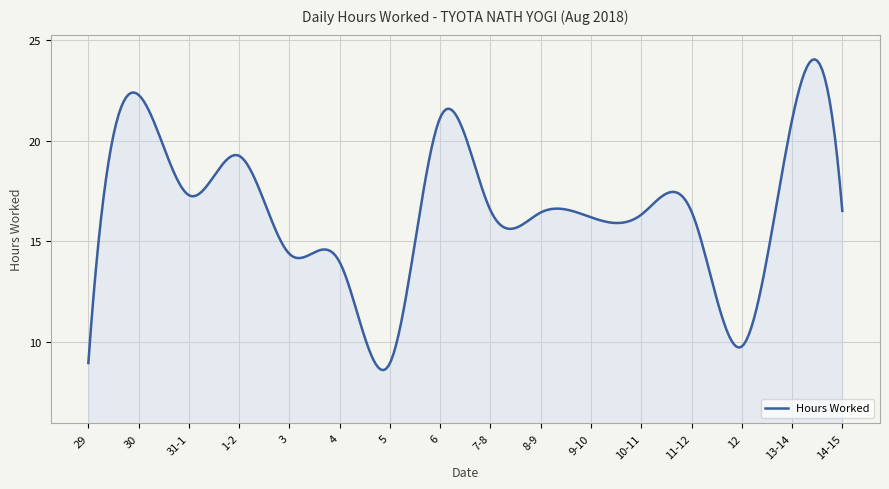

What is the maximum value shown in the chart?

24.0